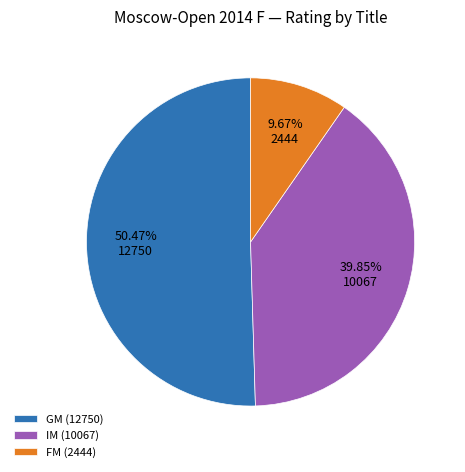

How many segments does this pie chart have?

3